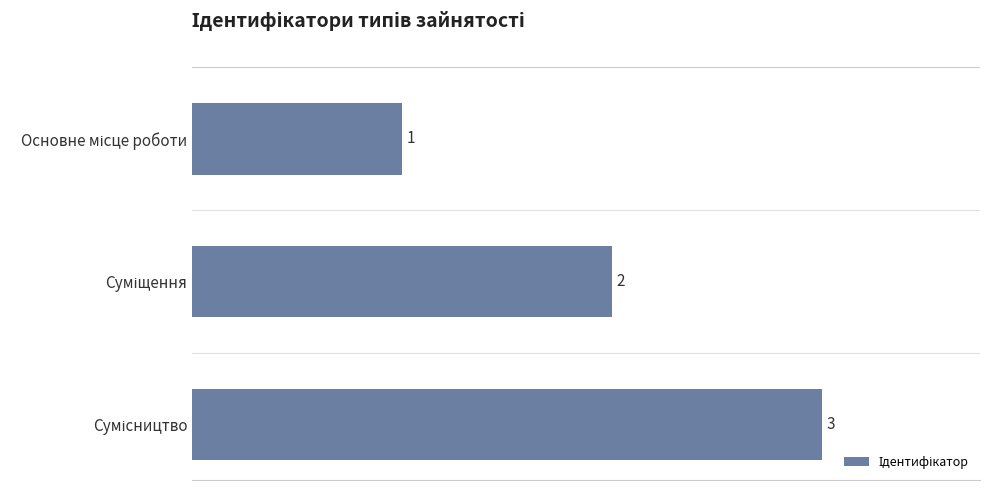

What is the greatest value displayed?

3